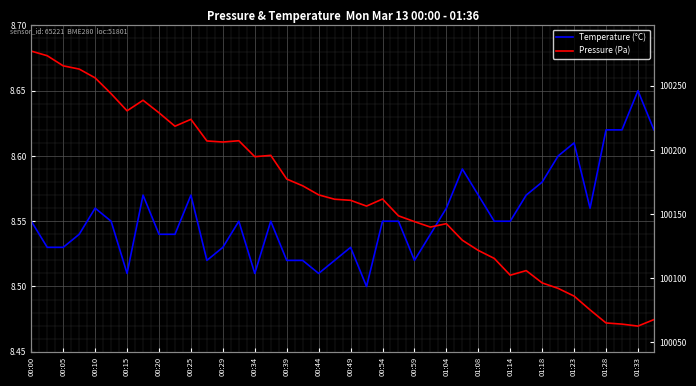

How many values in the Pressure (Pa) series are below 100161?

19